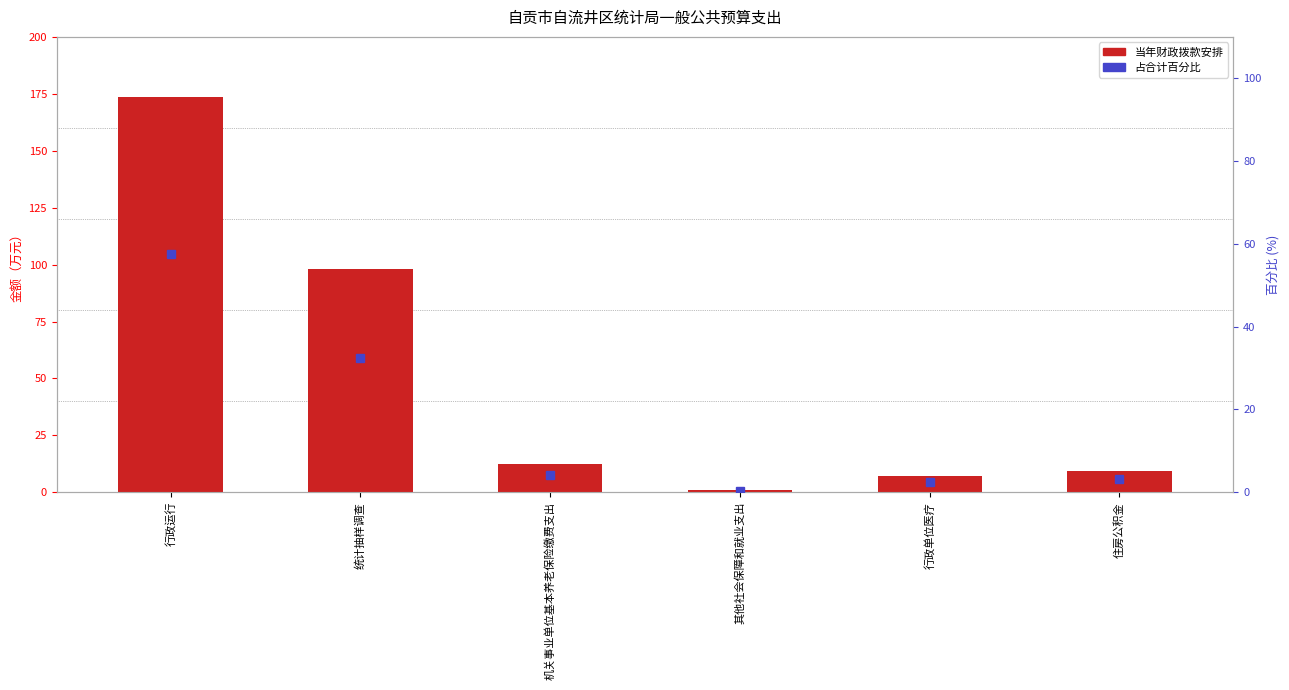

What is the label of the 5th bar from the left?

行政单位医疗